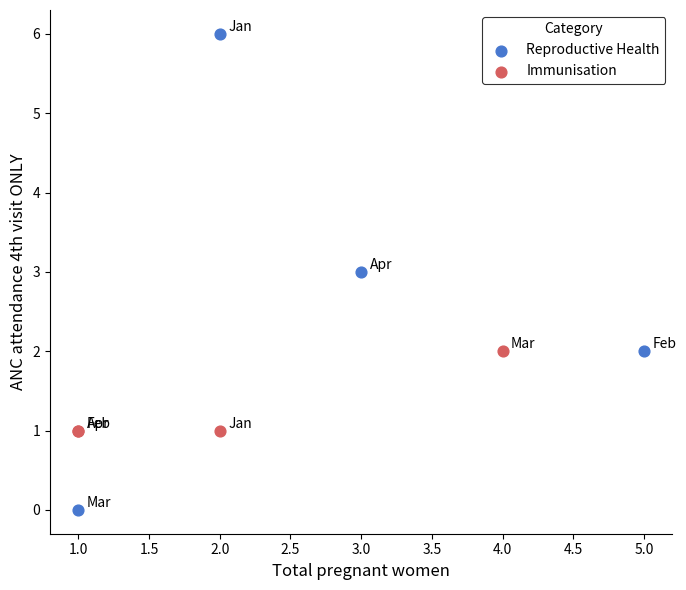

Which series has the largest Y range (max minus min)?

Reproductive Health